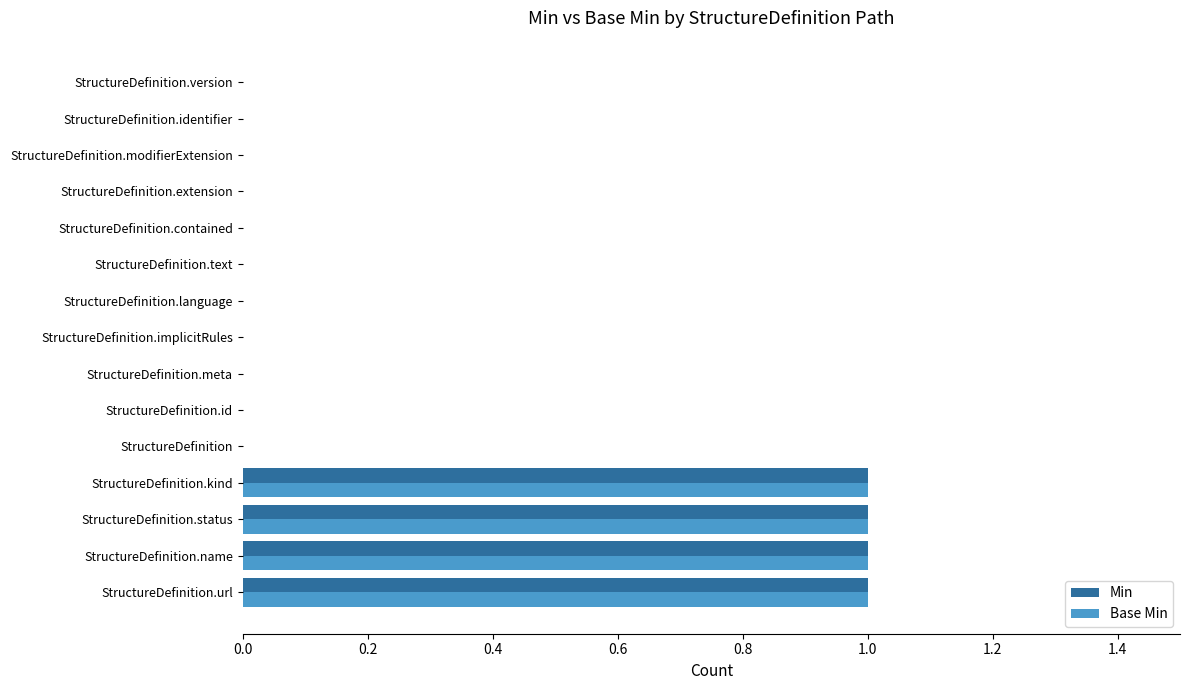

The value of Min at StructureDefinition.meta is 1. True or false?

False